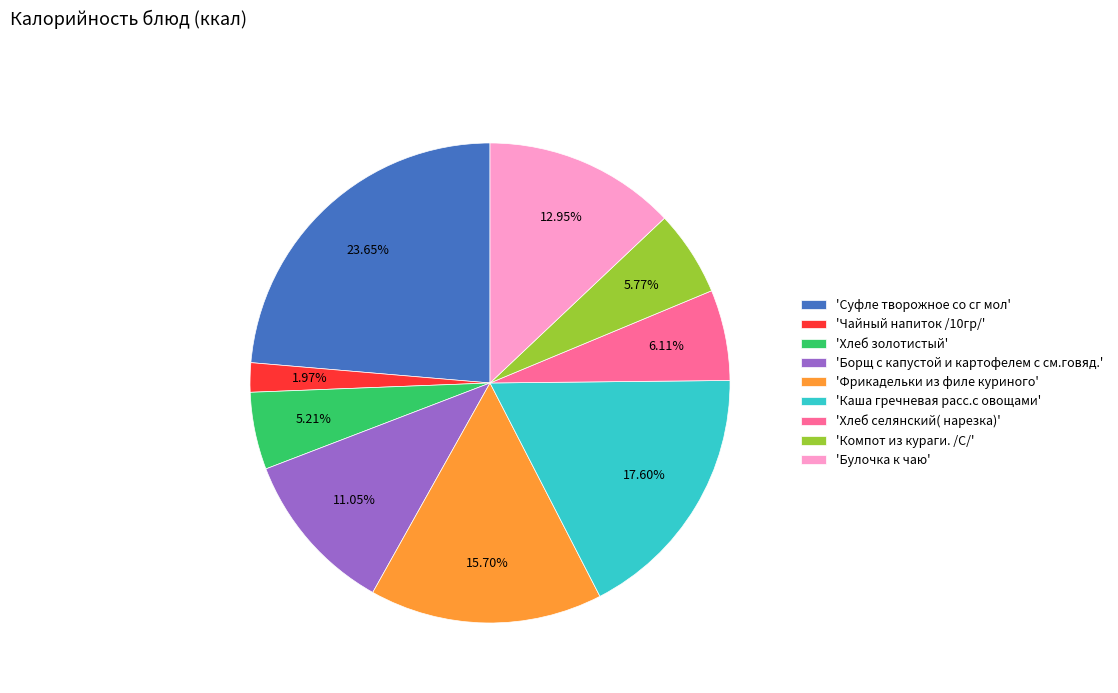

How many slices are in this pie chart?

9